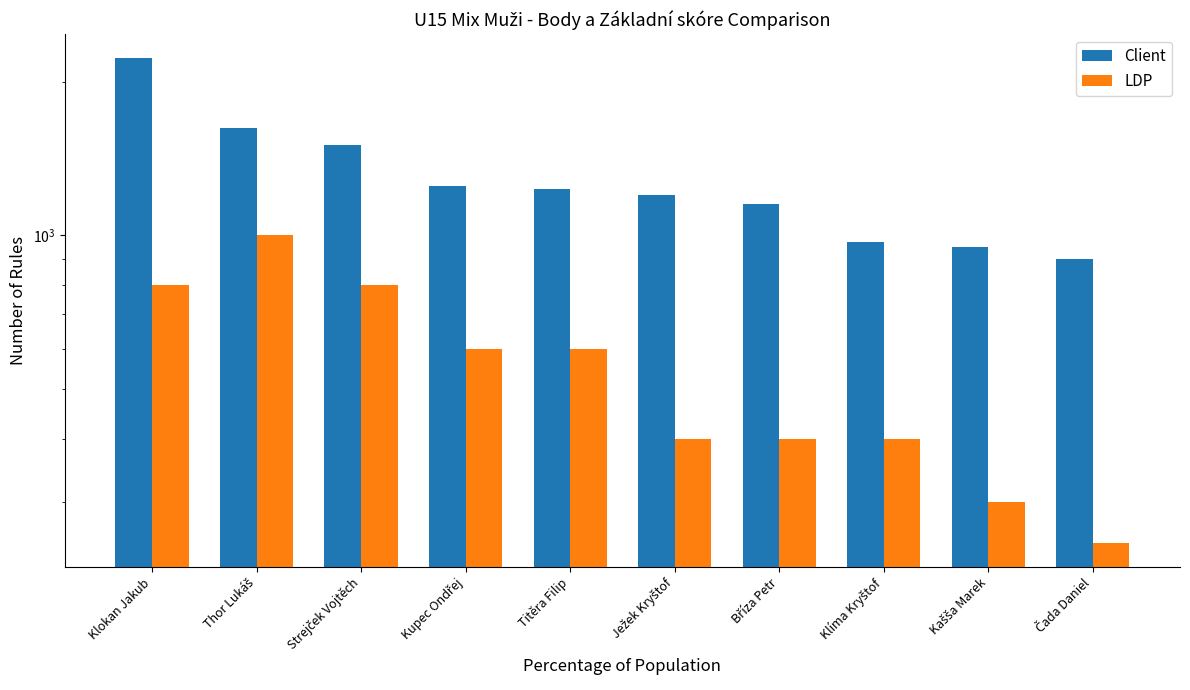

Which series has the largest range (max minus min)?

Client